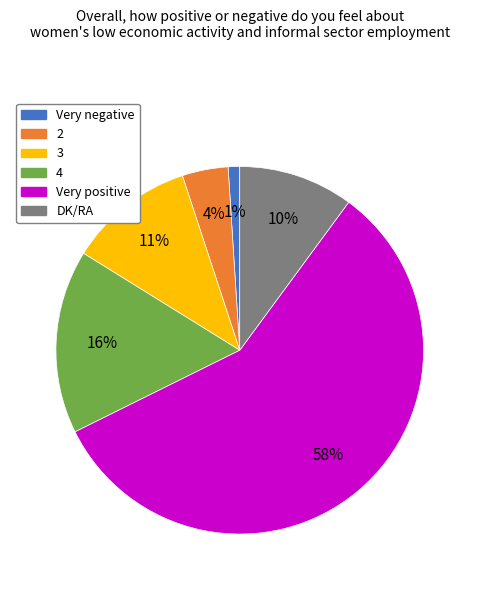

Count the number of slices in the pie.

6